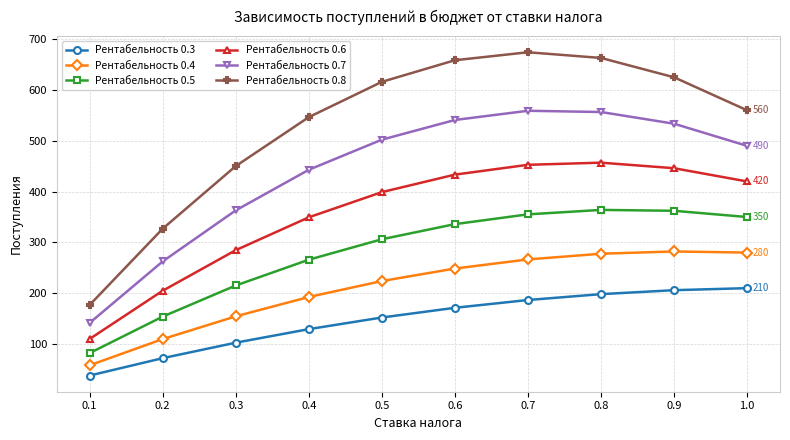

The Рентабельность 0.7 series shows 816.8 at 0.6. True or false?

False